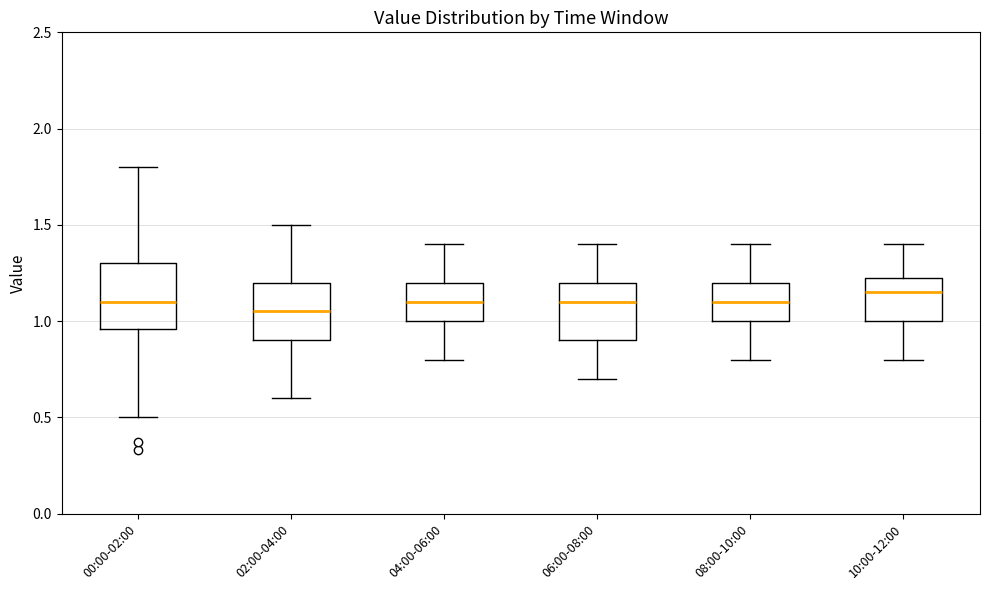

Which box's median line is the lowest?

02:00-04:00